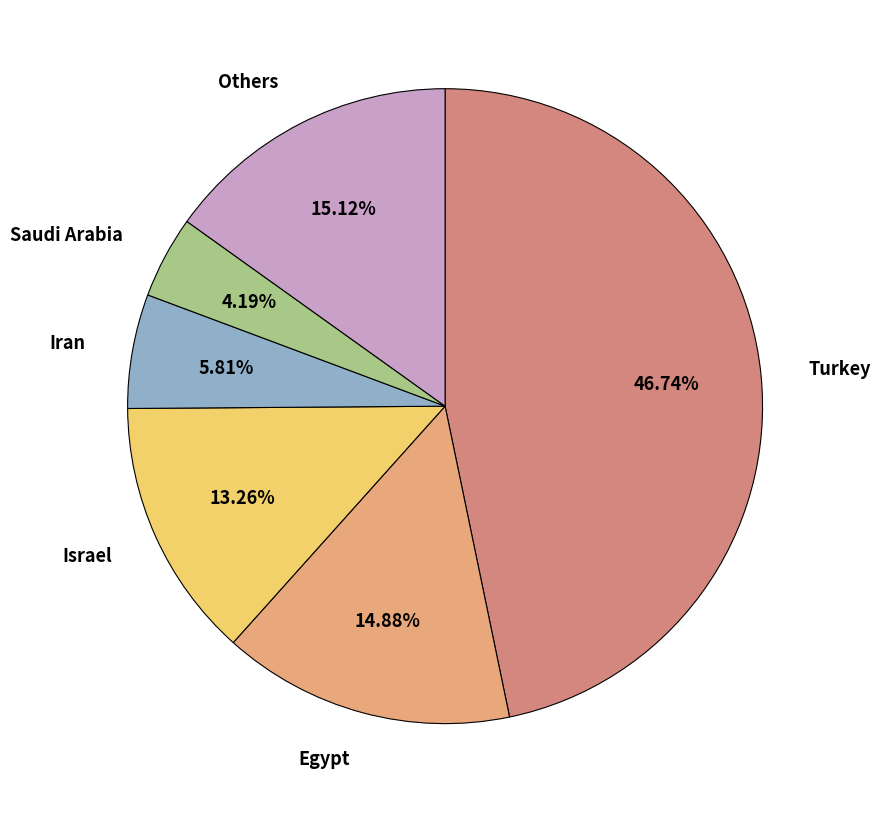

Which slice is the smallest?

Saudi Arabia